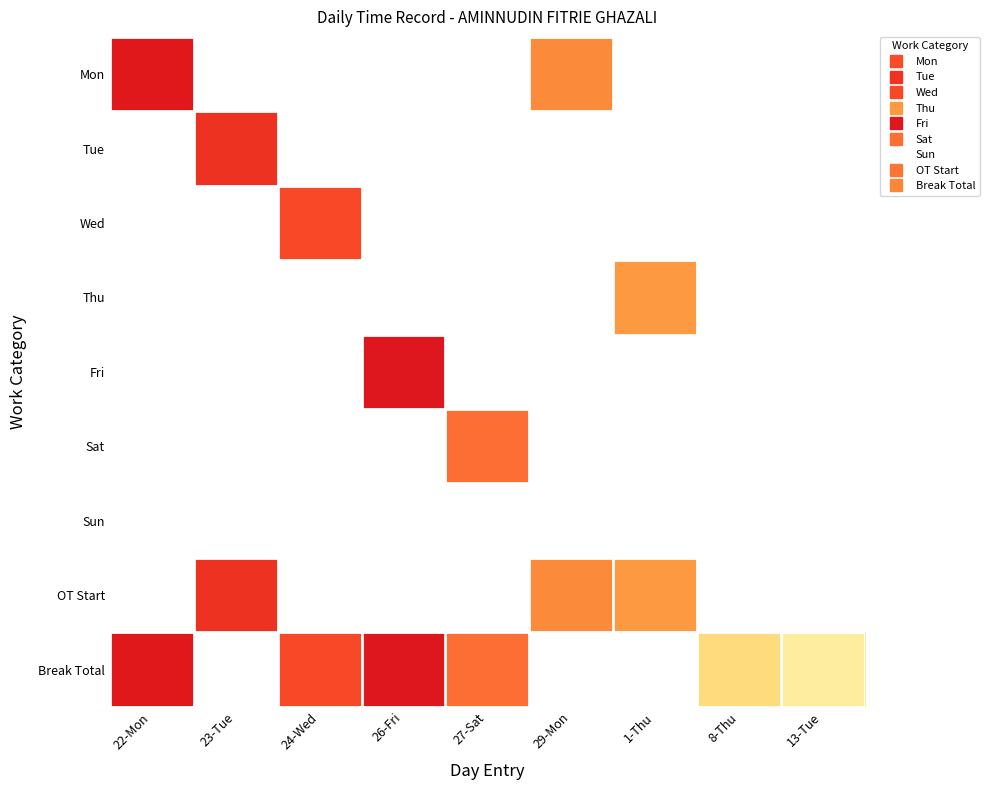

Which series has the largest range (max minus min)?

Break Total